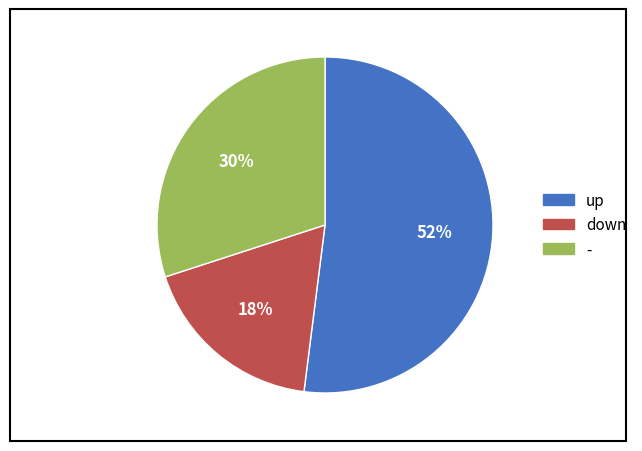

Do up and - together represent more than half of the pie?

Yes